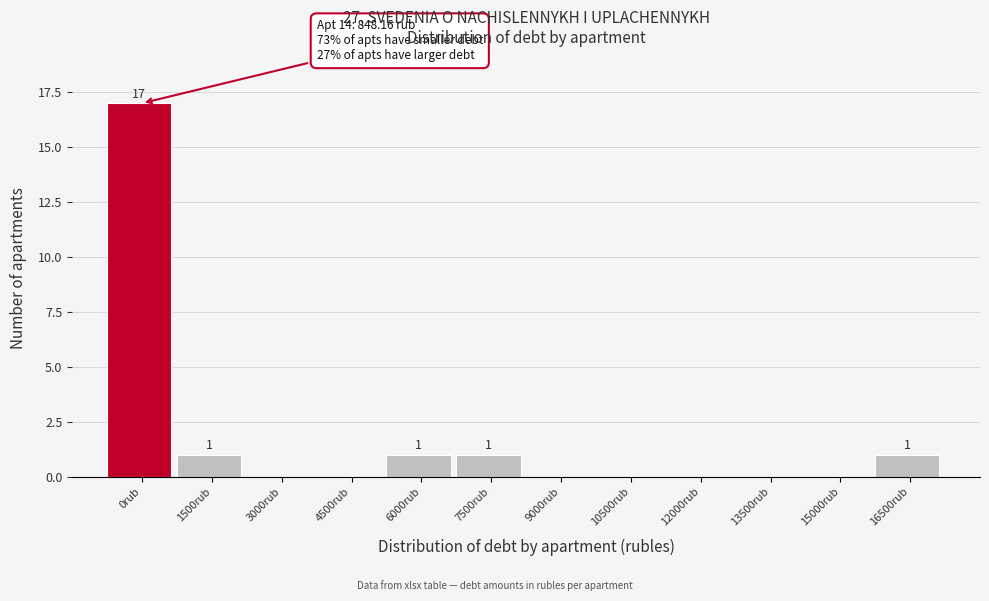

Reading left to right, extract all data points from this chart.

0rub=17	1500rub=1	3000rub=0	4500rub=0	6000rub=1	7500rub=1	9000rub=0	10500rub=0	12000rub=0	13500rub=0	15000rub=0	16500rub=1